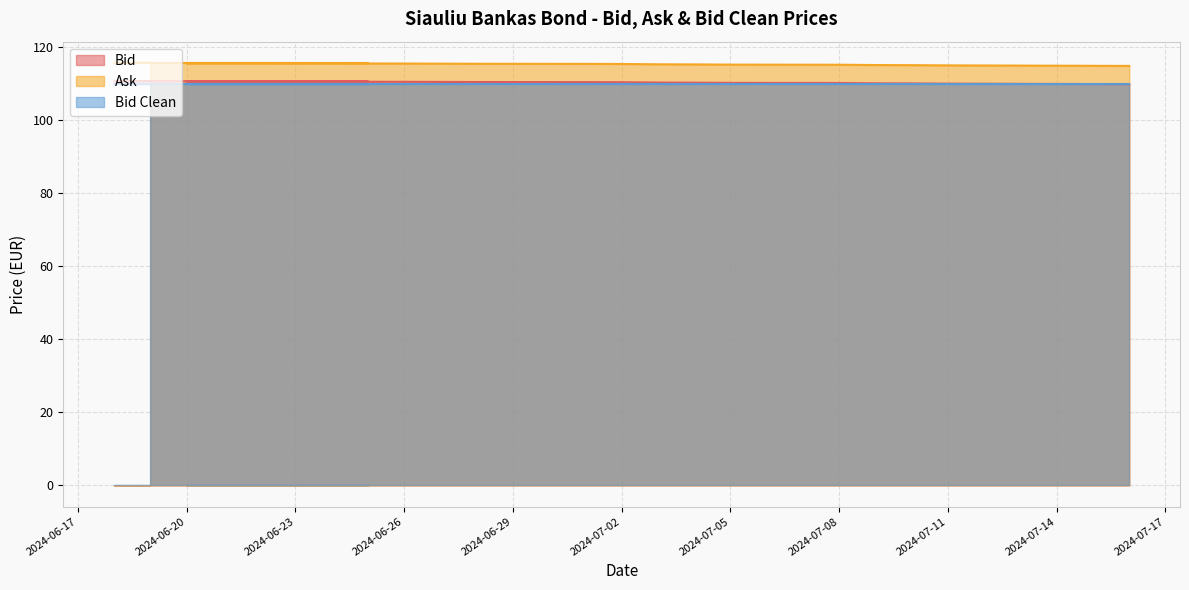

Which series has the largest range (max minus min)?

Bid